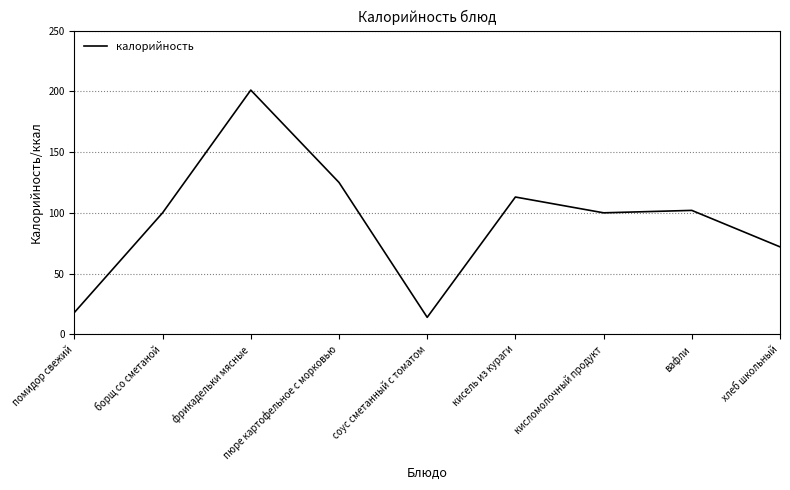

How many categories are shown in the chart?

9